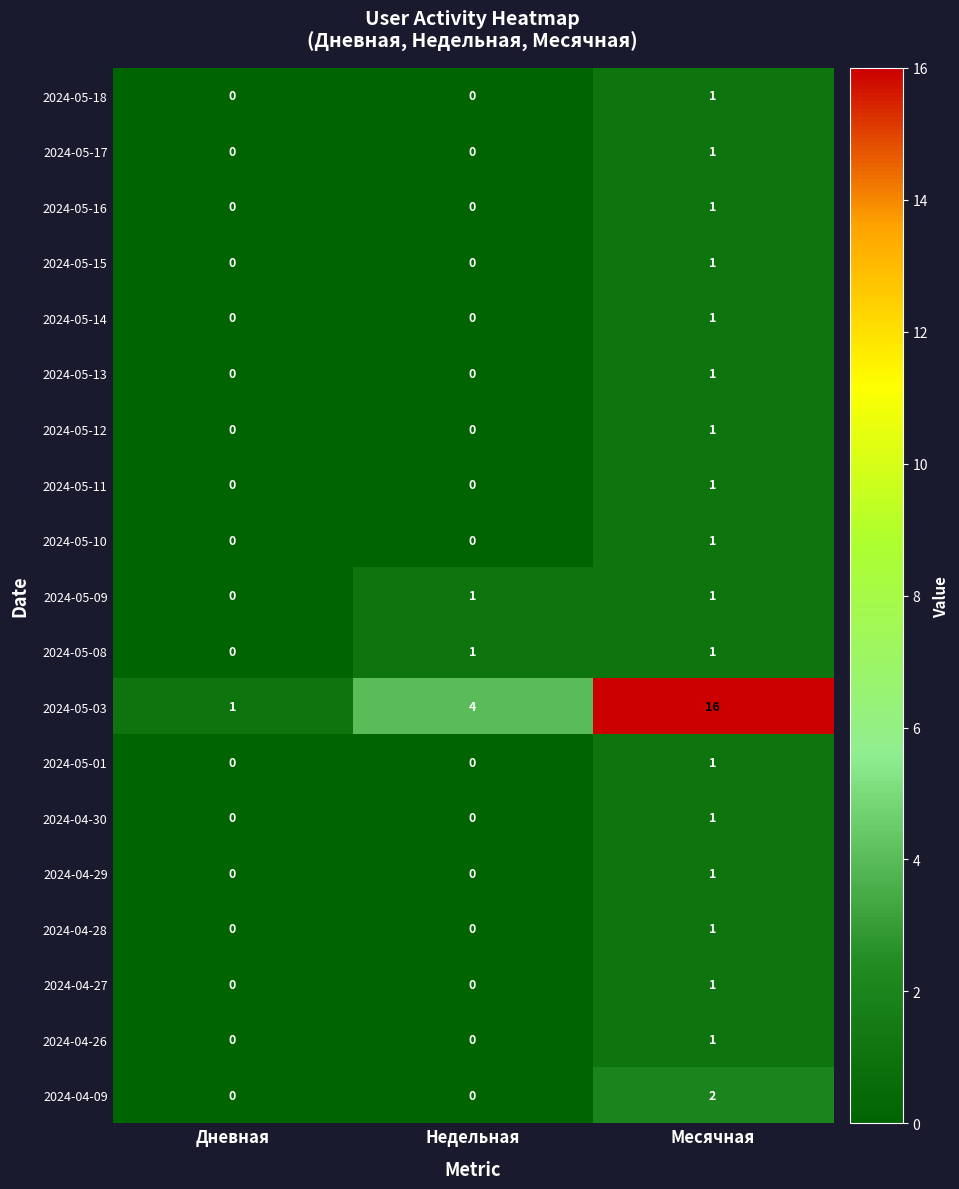

Which category has the highest value across all series?

Месячная